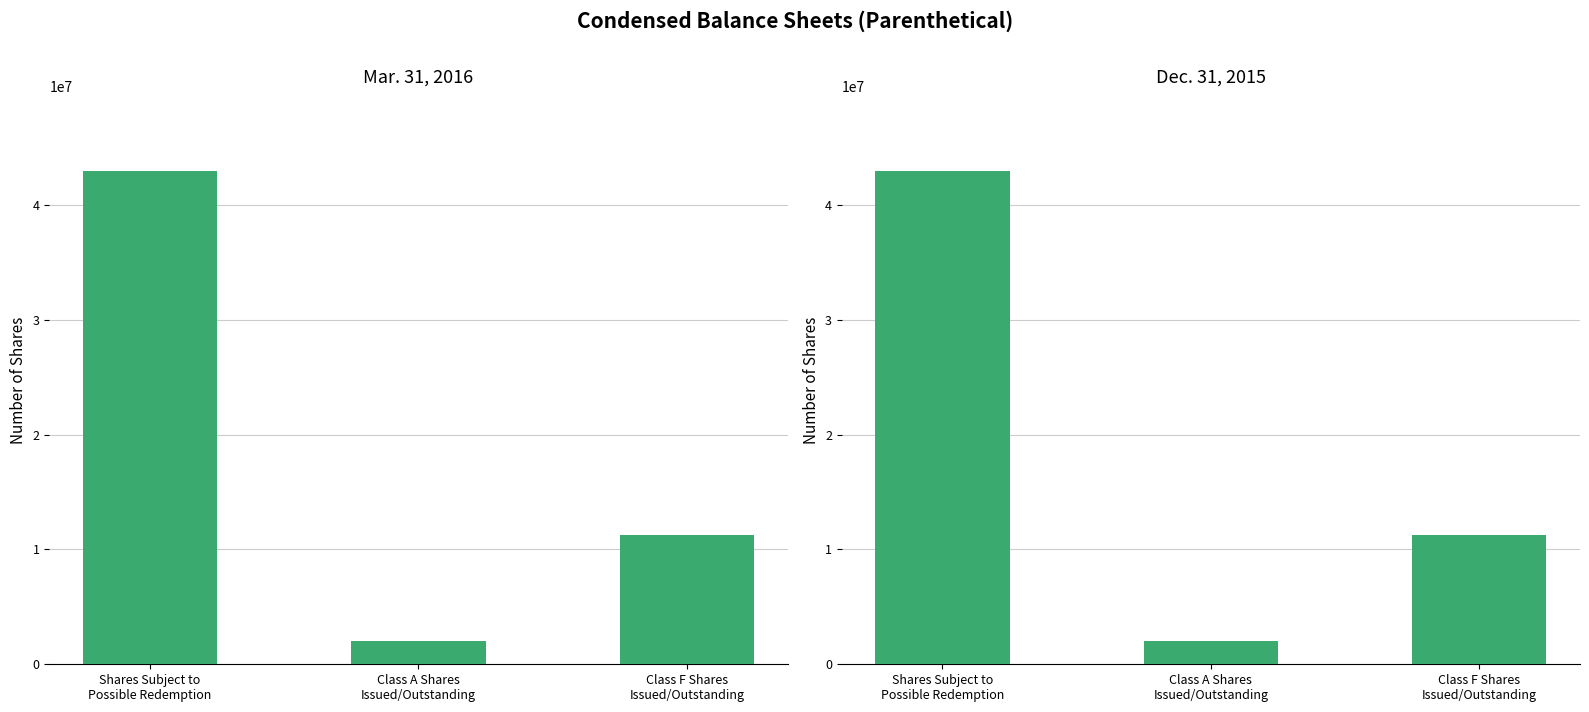

Reading left to right, extract all data points from this chart.

Mar. 31, 2016: Shares Subject to
Possible Redemption=42977193	Class A Shares
Issued/Outstanding=2022807	Class F Shares
Issued/Outstanding=11250000
Dec. 31, 2015: Shares Subject to
Possible Redemption=42990227	Class A Shares
Issued/Outstanding=2009773	Class F Shares
Issued/Outstanding=11250000